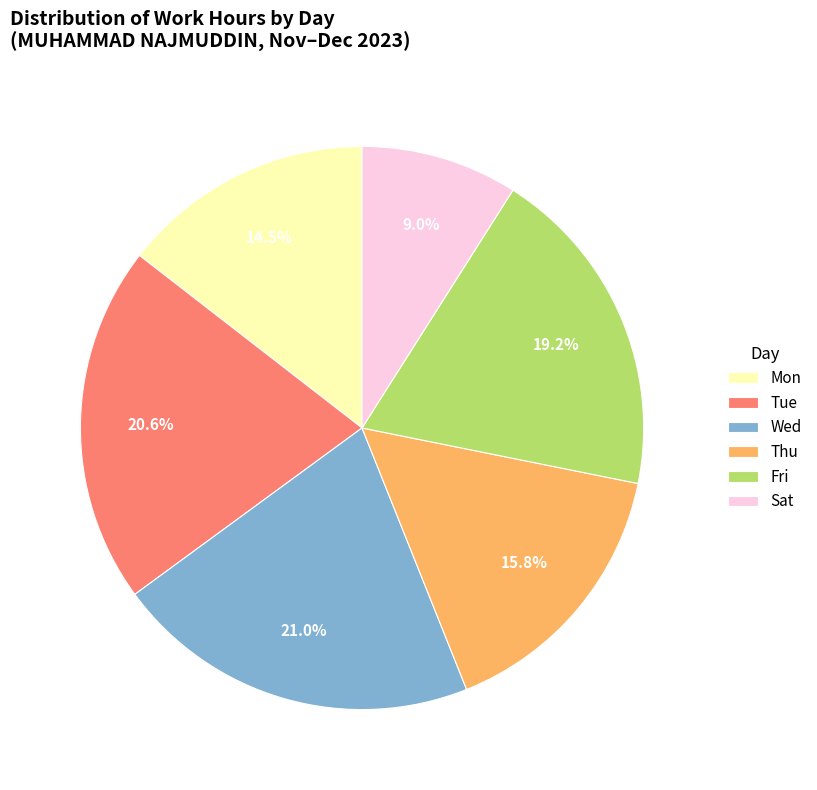

Approximately how many times larger is the value at Tue compared to Thu?

1.3